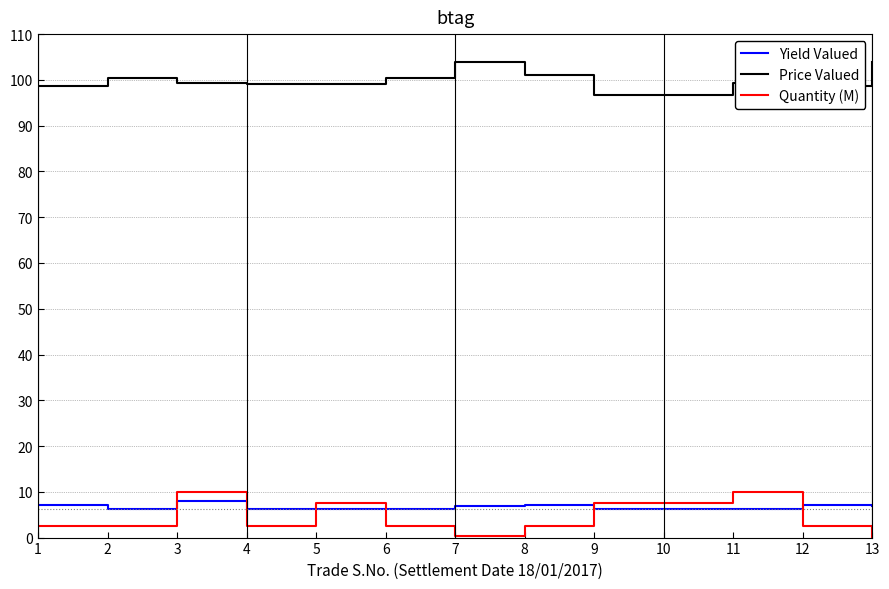

What is the spread (max minus min) of values at 1?

96.3